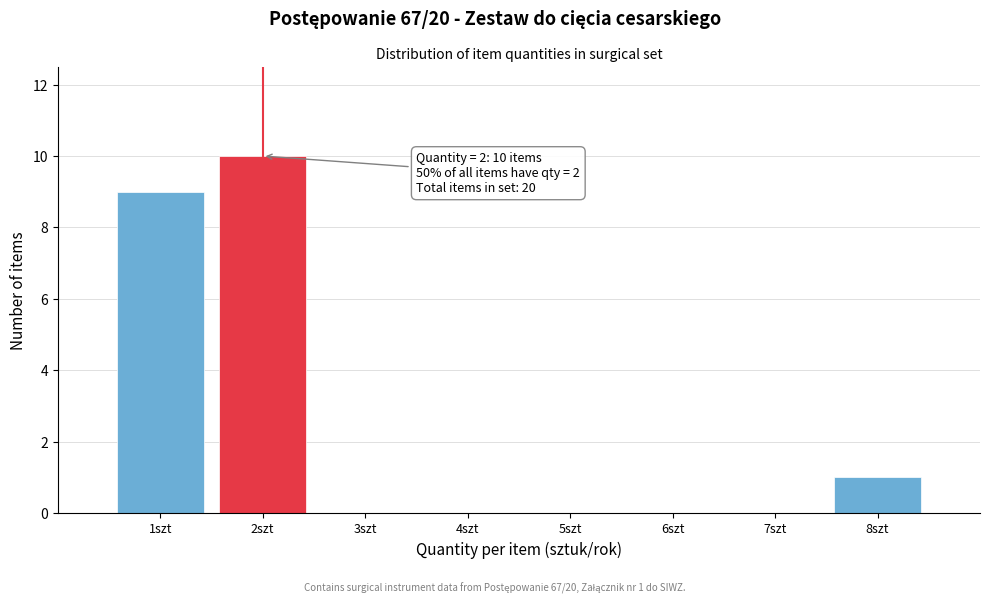

Which range on the x-axis has the tallest bar?

1.5 to 2.5